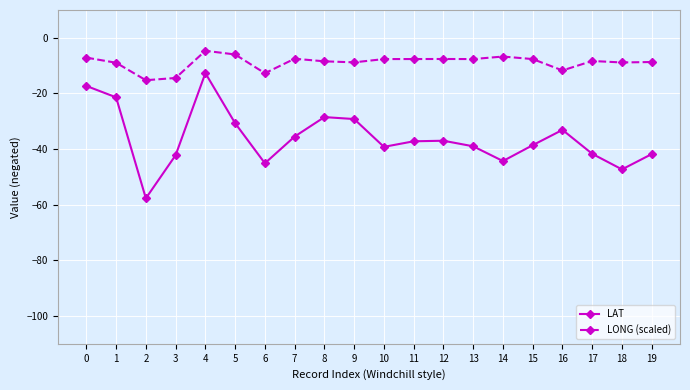

What is the minimum value shown in the chart?

-57.7